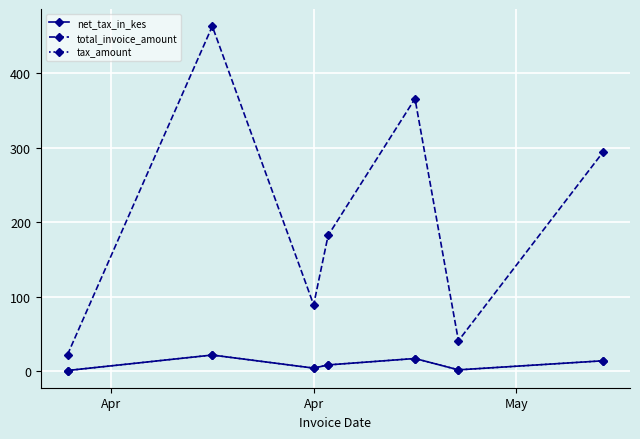

Is this an area chart (filled region under the line)?

No